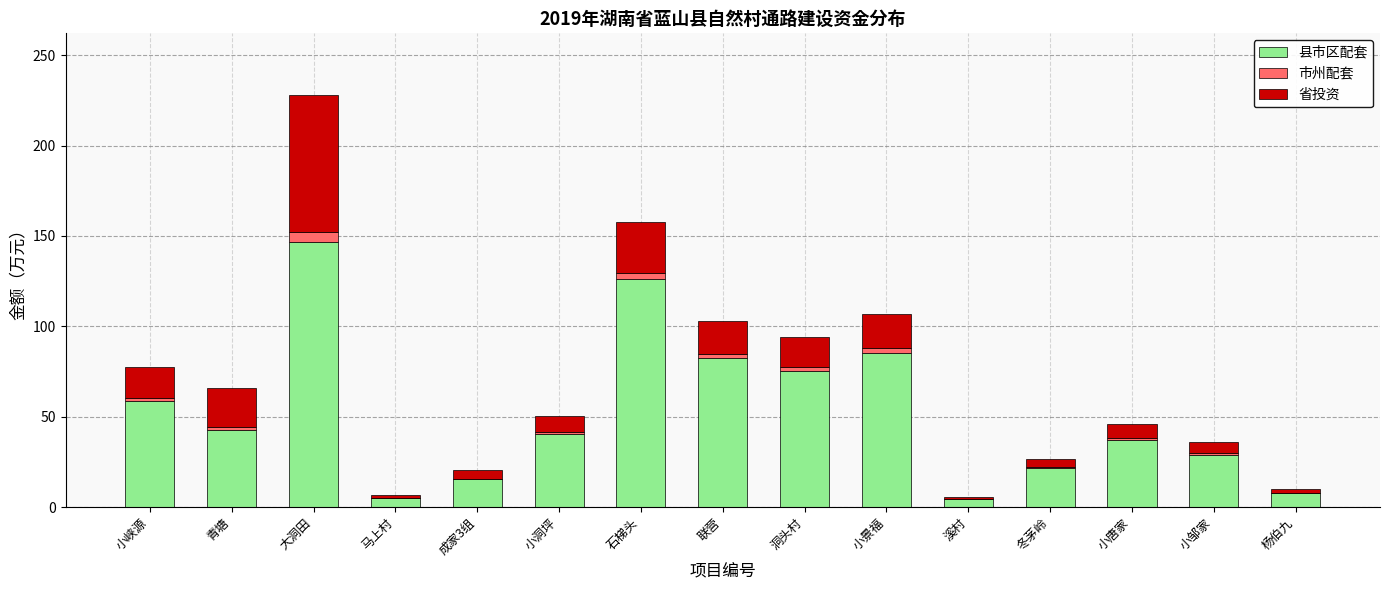

At which label does 县市区配套 reach its peak?

大洞田